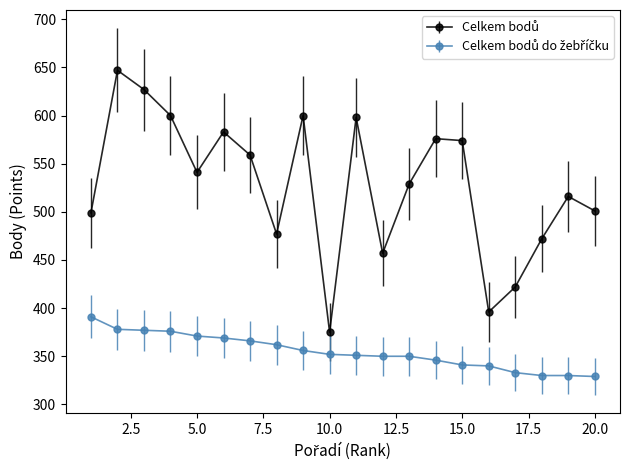

What is the smallest value displayed?

329